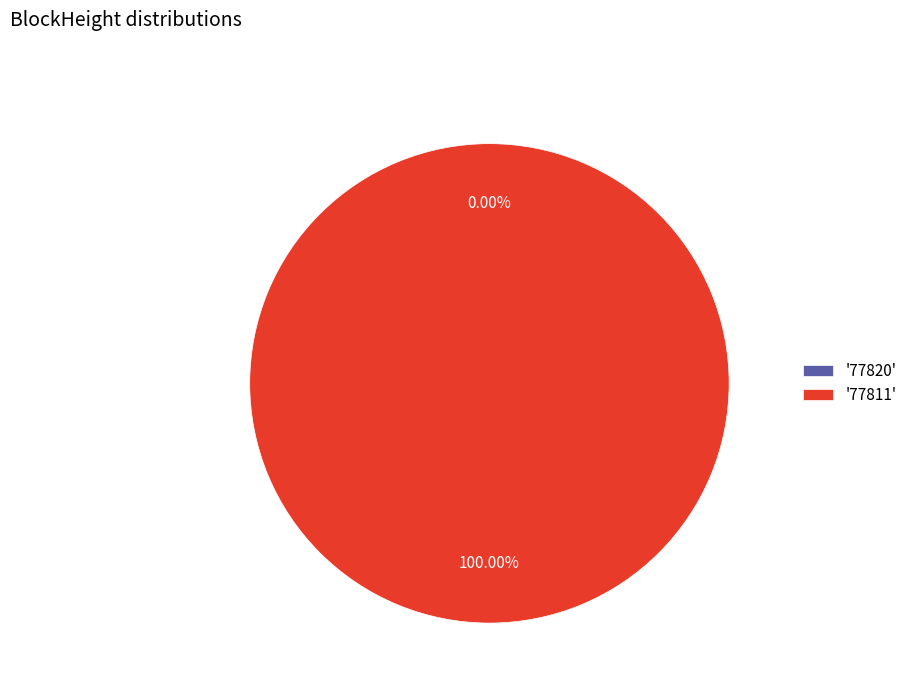

To the nearest percent, what is the difference between the largest and smallest slice percentages?

100%